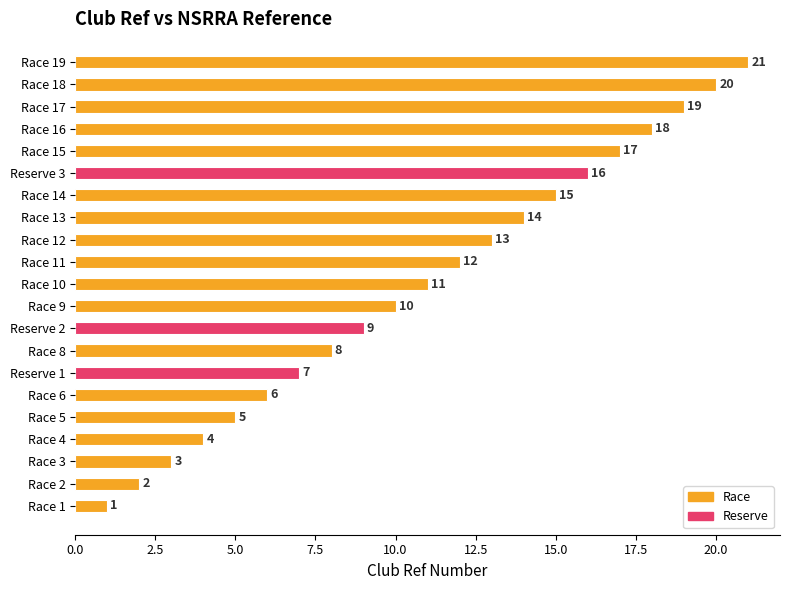

Between Race 18 and Race 3, which is larger?

Race 18